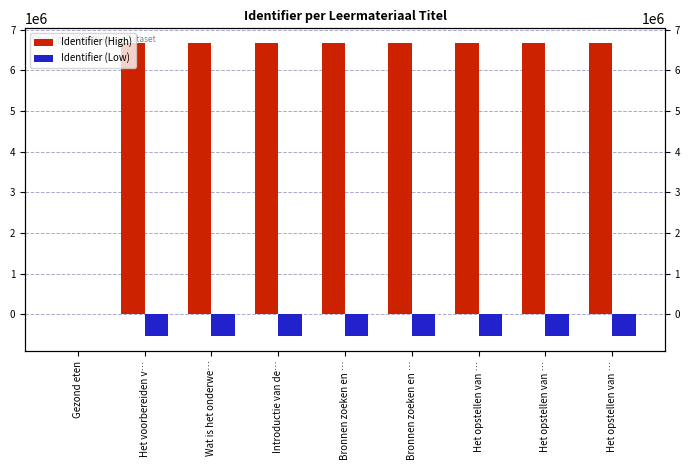

Rank the series at Het opstellen van … from lowest to highest value.

Identifier (Low), Identifier (High)